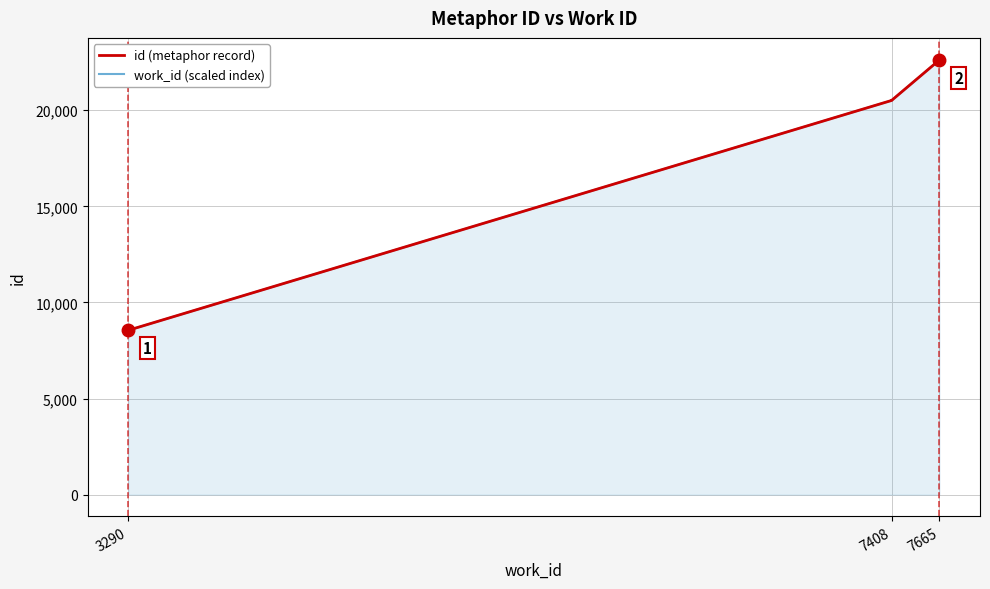

List the series in order of their peak value, highest first.

id (metaphor record), work_id (scaled index)